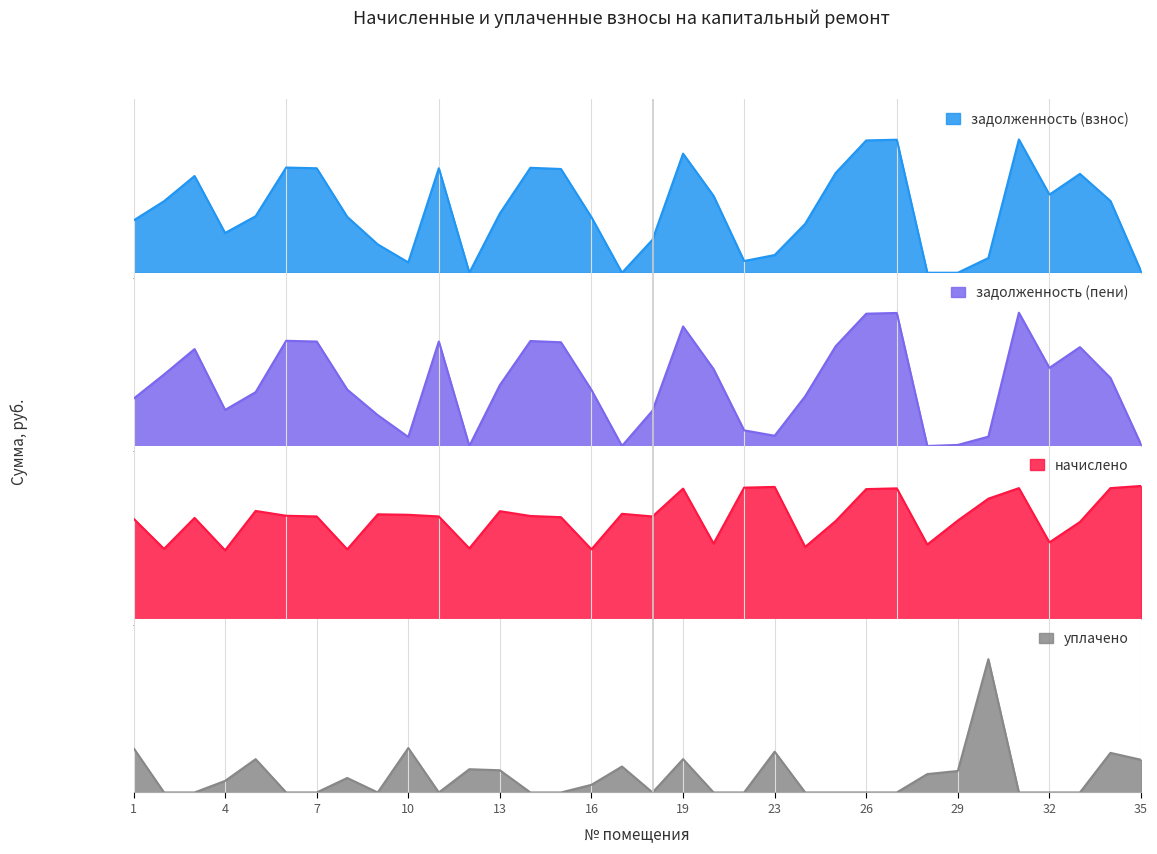

How many interior local peaks does the задолженность (взнос) series have?

8